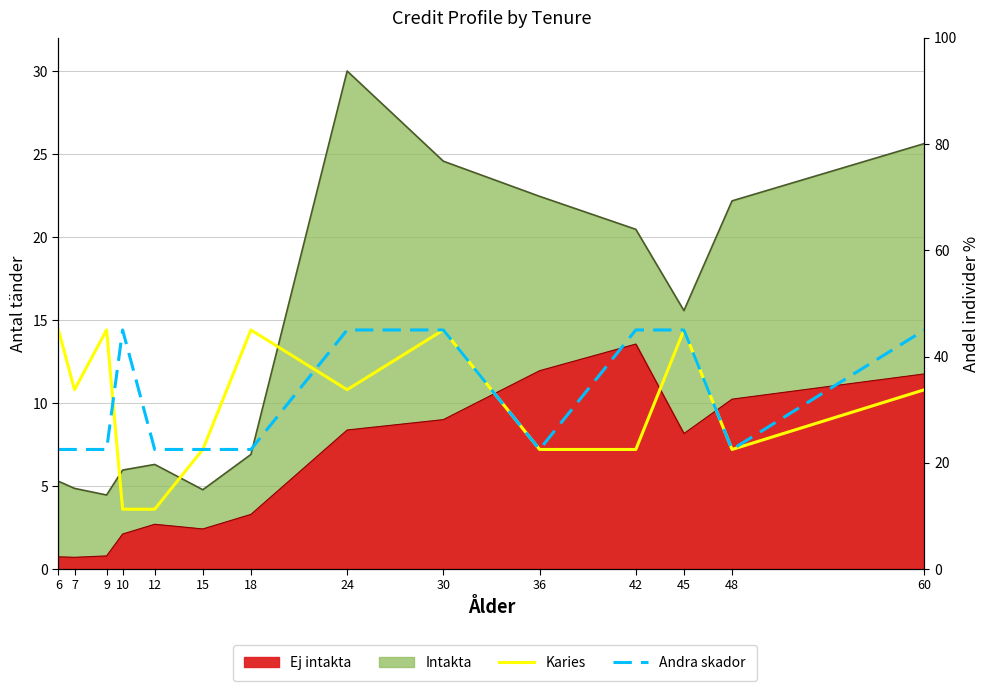

Is it true that Andra skador equals 45.0 at 10?

True